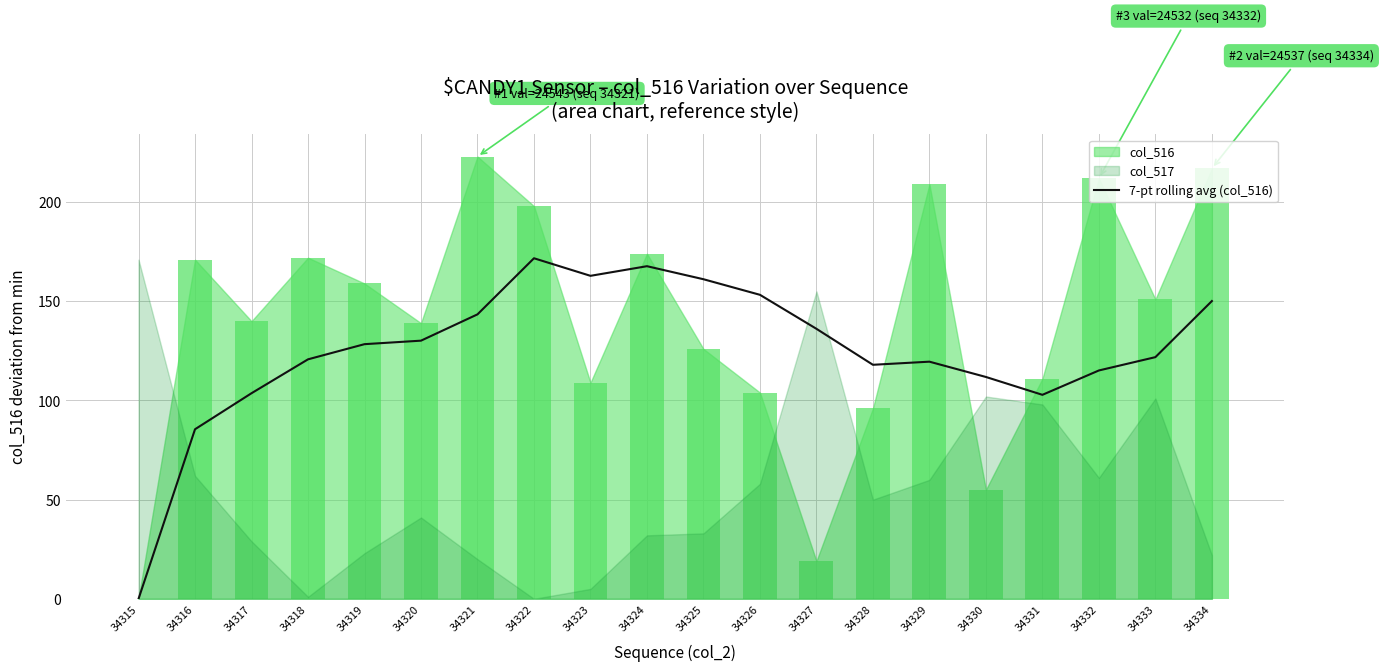

Which category has the lowest value in the 7-pt rolling avg (col_516) series?

34315